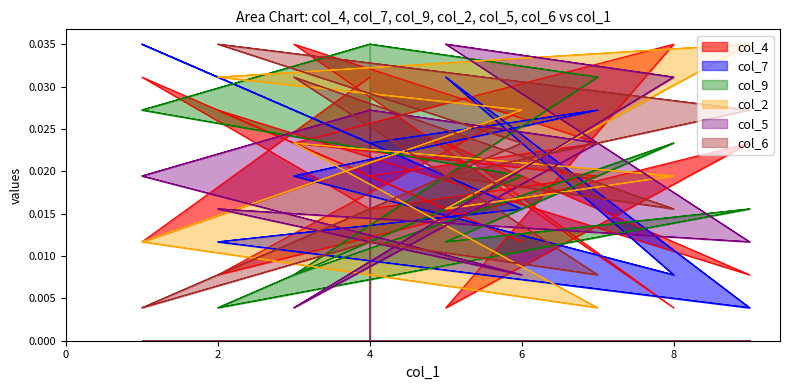

Is the value of col_6 at 6 greater than the value of col_9 at 3?

Yes